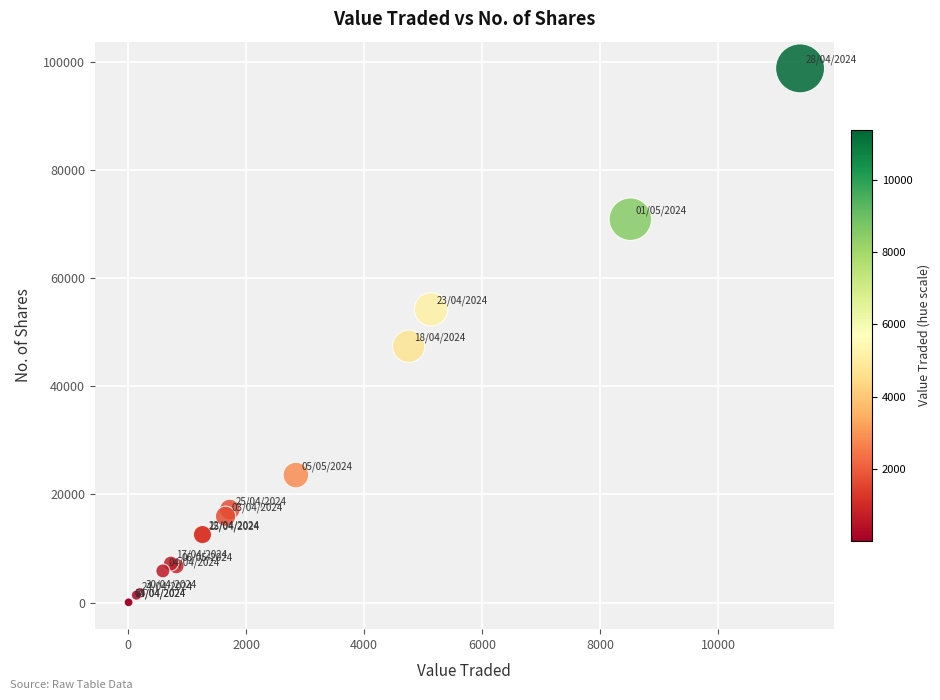

What Y value in the scatter plot is closest to 49418?

47400